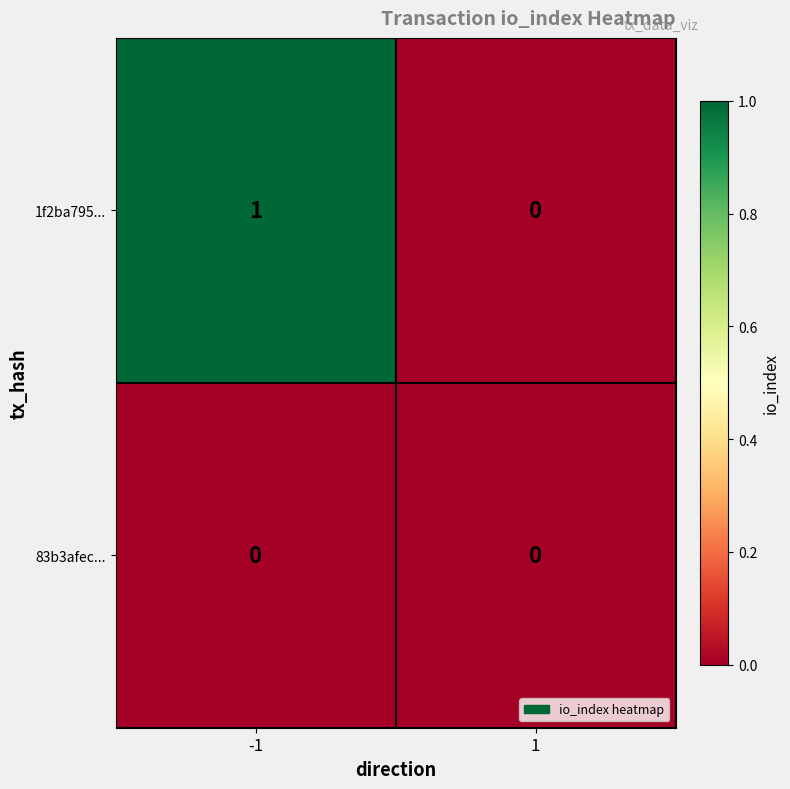

Which series has the largest range (max minus min)?

1f2ba795...